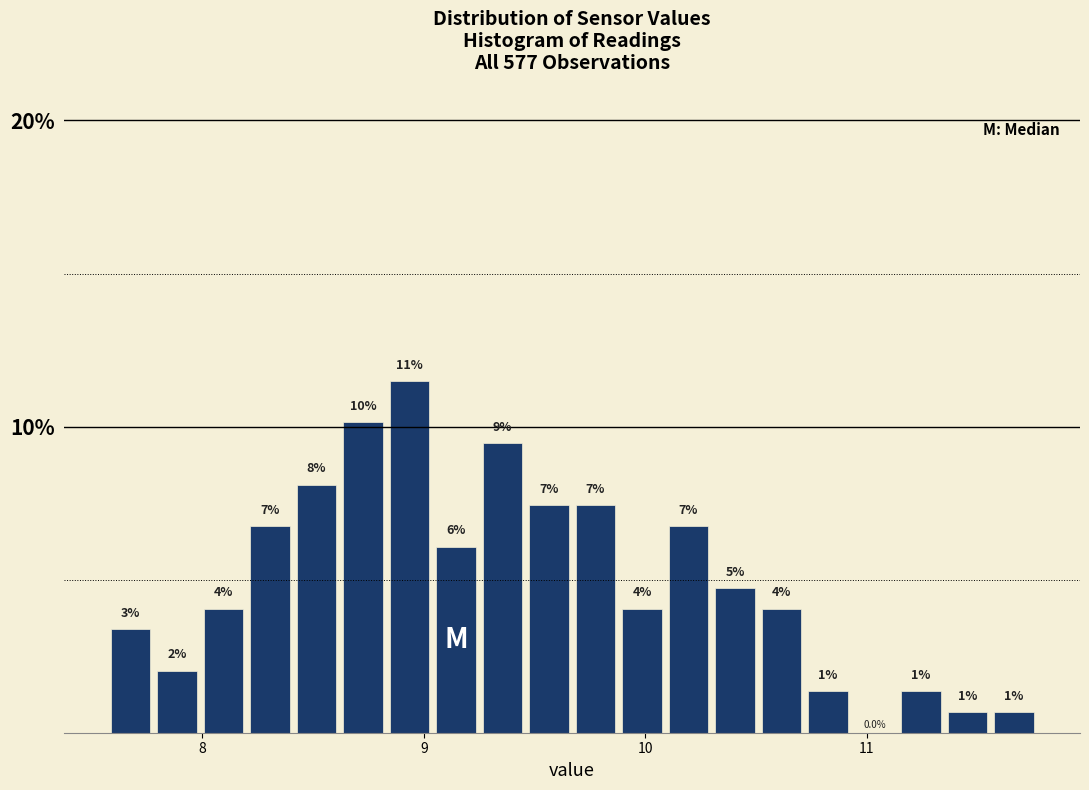

Read against the x-axis, roughly where is the centre of the tallest bar?

8.9